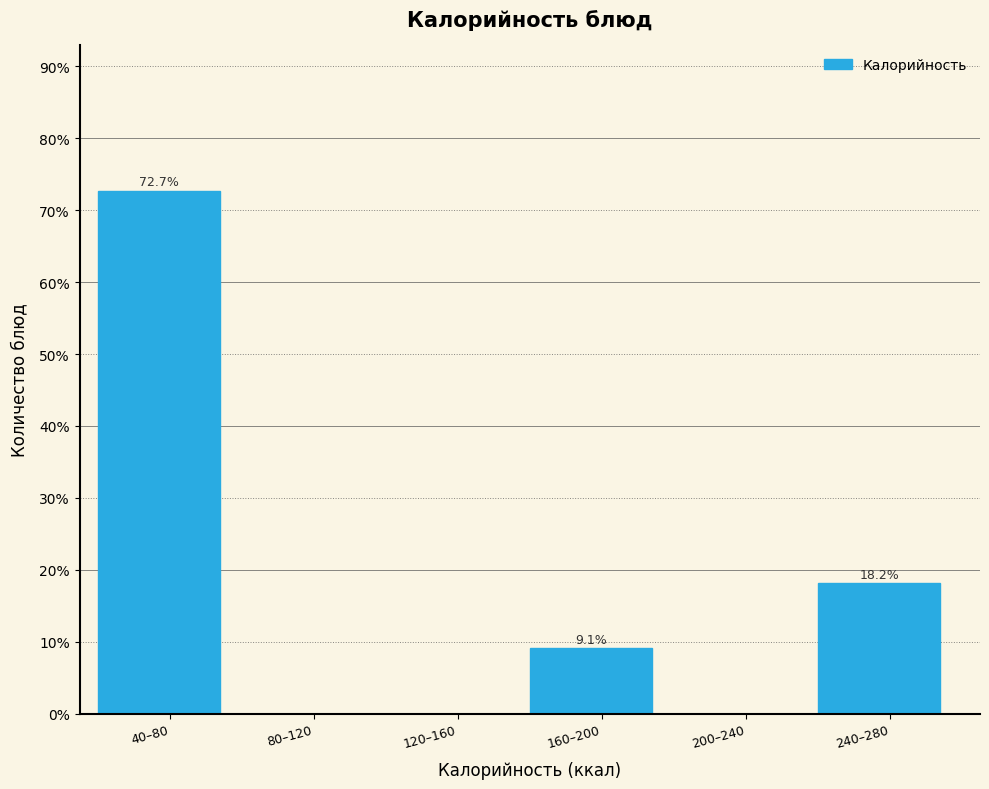

Reading left to right, transcribe all the data shown in this chart.

40–80=72.7	80–120=0.0	120–160=0.0	160–200=9.1	200–240=0.0	240–280=18.2